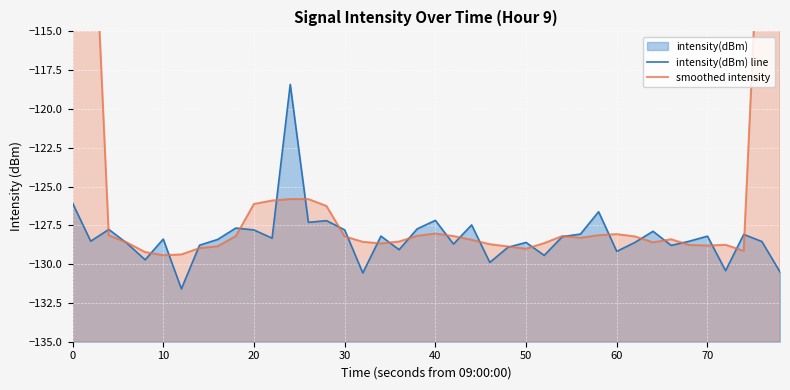

How many interior local valleys does the smoothed intensity series have?

7